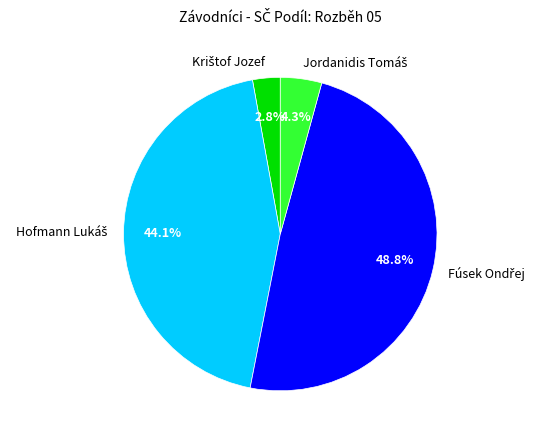

Is there any slice that represents more than half of the pie?

No